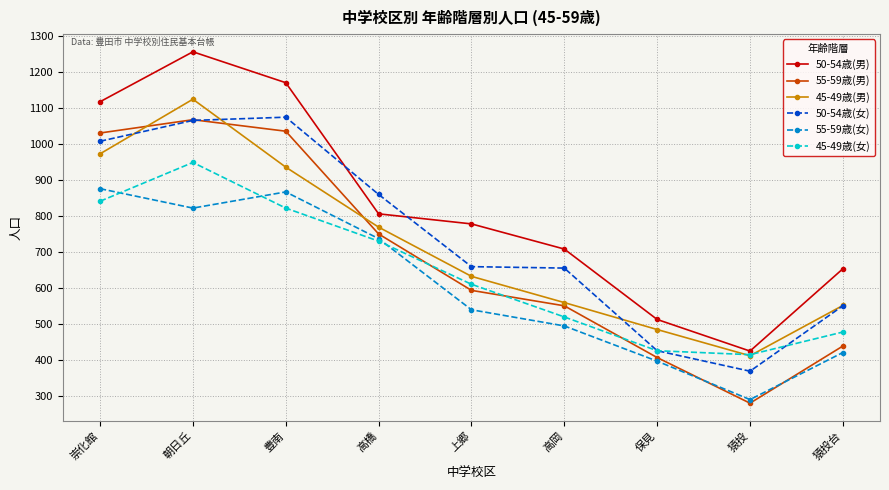

Which series has the widest spread of values?

50-54歳(男)